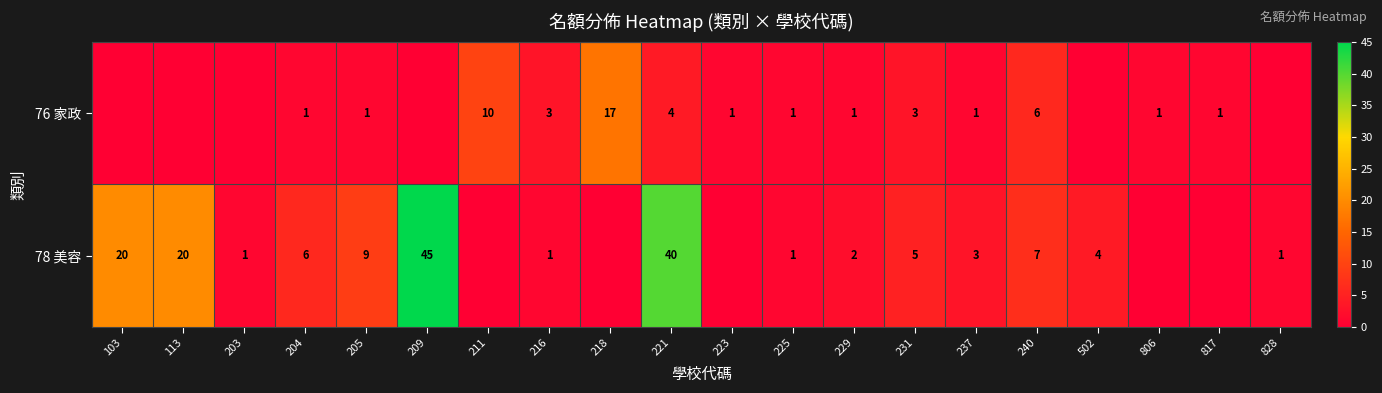

What is the sum of the 78 美容 values at 502 and 216?

5